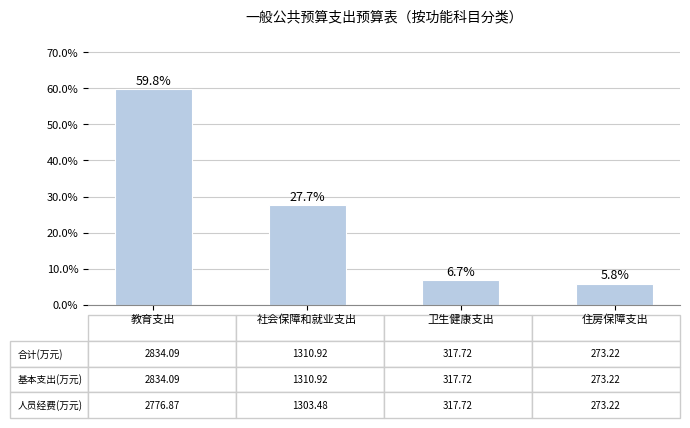

Rank the categories by value from highest to lowest.

教育支出, 社会保障和就业支出, 卫生健康支出, 住房保障支出